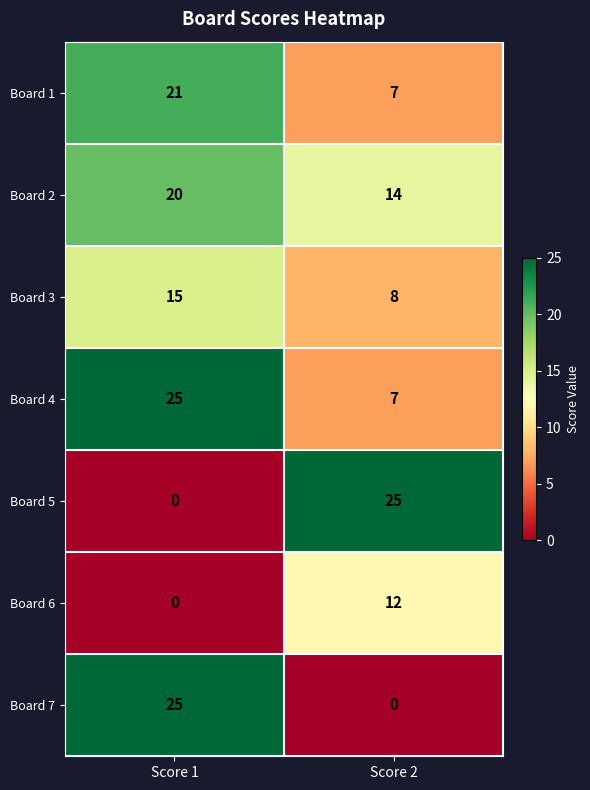

What is the maximum value shown in the chart?

25